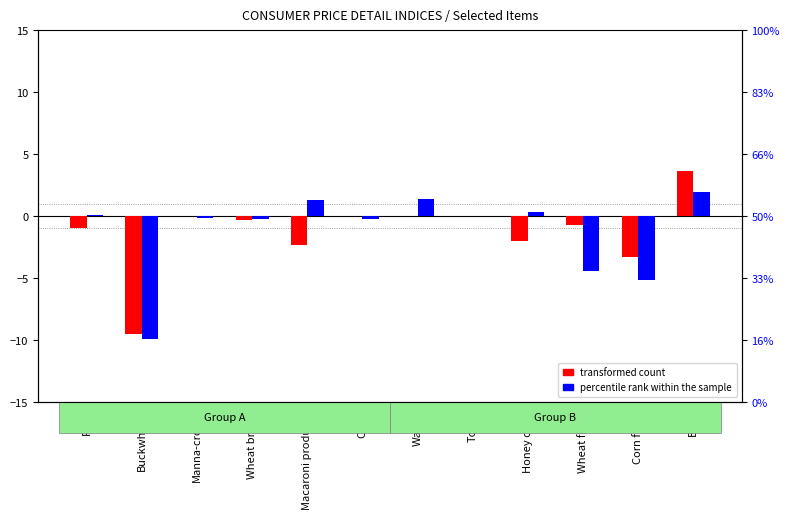

Which series has the widest spread of values?

transformed count